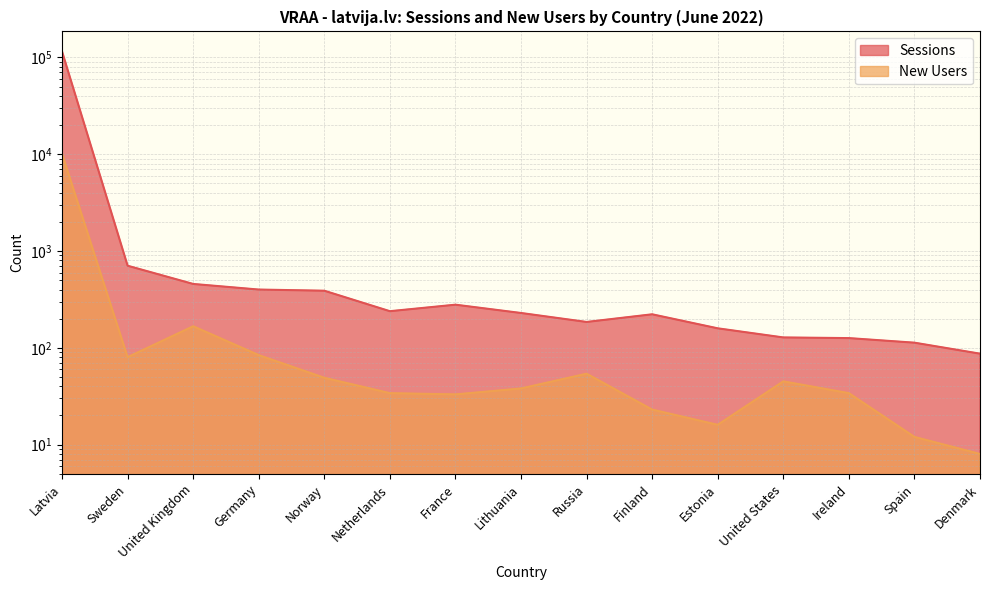

What is the value of the Sessions point at the 1st from the left?

115293